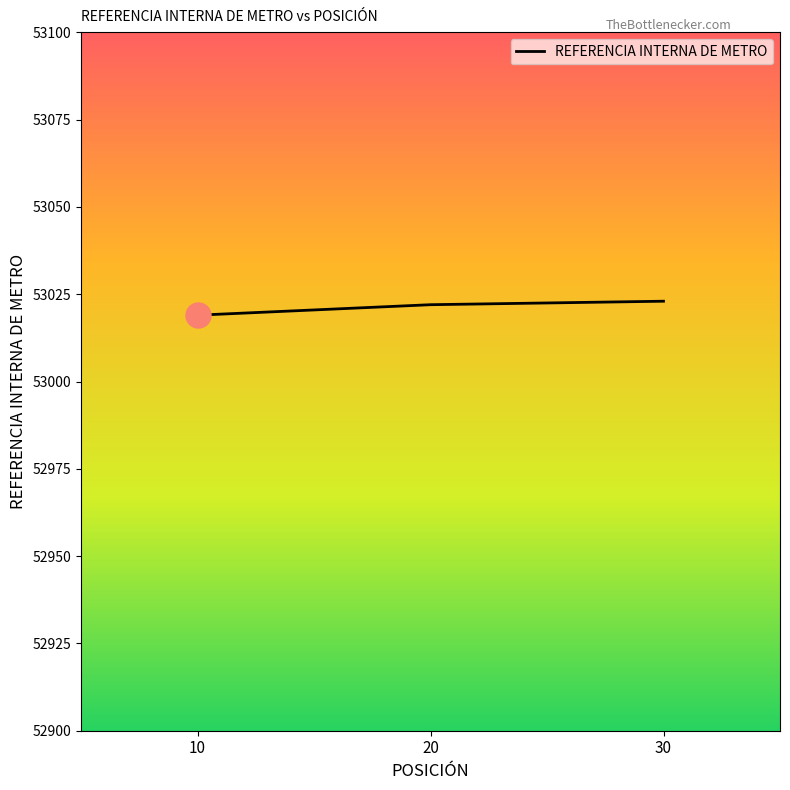

Between 10 and 20, which is larger?

20